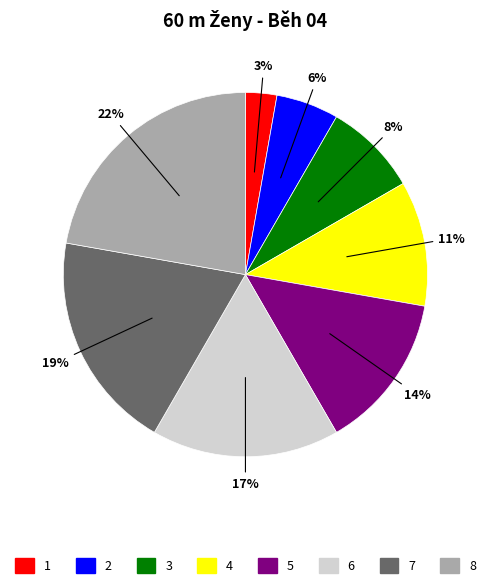

Is there a majority slice in this chart?

No